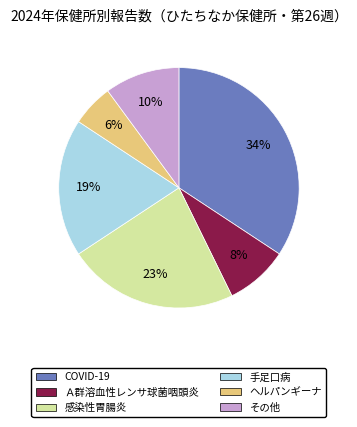

Is there any slice that represents more than half of the pie?

No